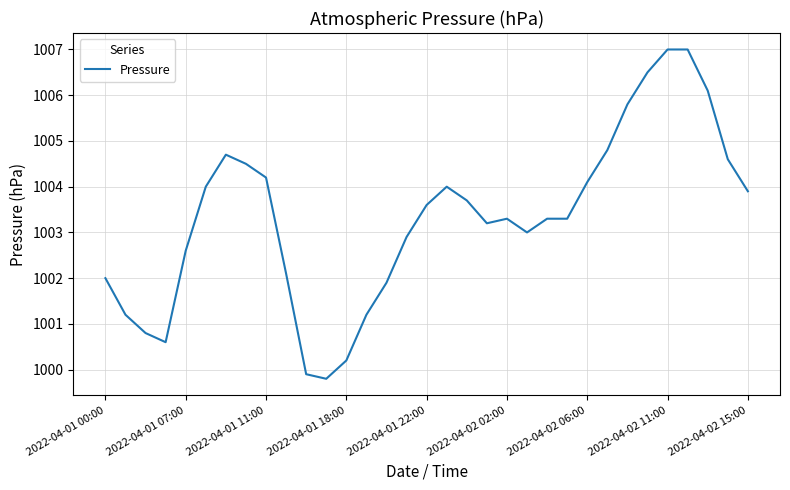

What is the difference between the maximum and minimum values?

7.2